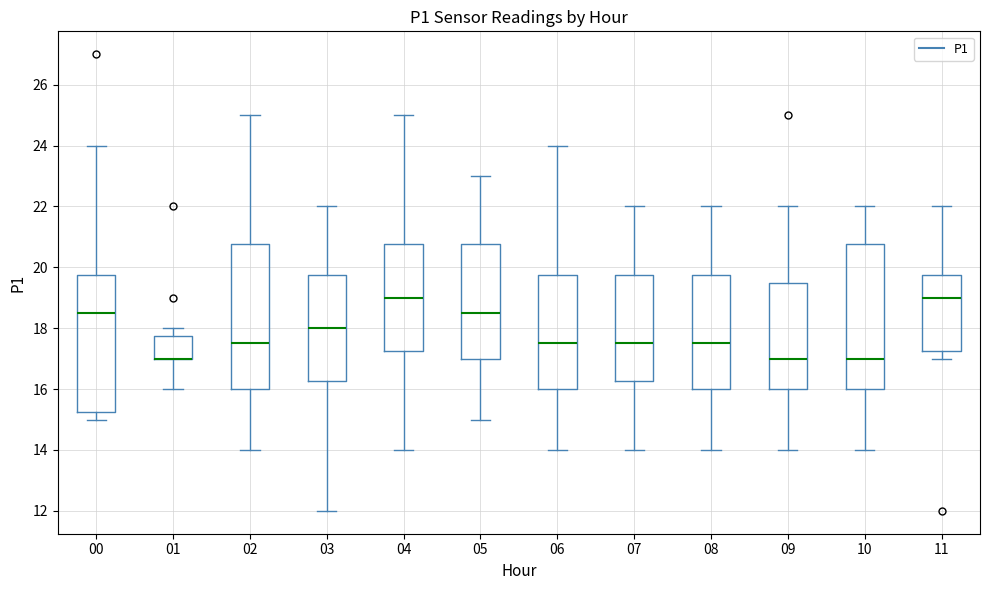

Reading left to right, transcribe this box plot: for each box, give where its median line is, the range the box spans, and where its two whiskers end, as read against the y-axis. The values are not printed on the chart, so give them approximately, as read against the axis.

00: median 18.6, box 15.2 to 19.8, whiskers 15.0 to 24.0
01: median 17.0 (drawn on the box's lower edge), box 17.0 to 17.8, whiskers 16.0 to 18.0
02: median 17.6, box 16.0 to 20.8, whiskers 14.0 to 25.0
03: median 18.0, box 16.2 to 19.8, whiskers 12.0 to 22.0
04: median 19.0, box 17.2 to 20.8, whiskers 14.0 to 25.0
05: median 18.6, box 17.0 to 20.8, whiskers 15.0 to 23.0
06: median 17.6, box 16.0 to 19.8, whiskers 14.0 to 24.0
07: median 17.6, box 16.2 to 19.8, whiskers 14.0 to 22.0
08: median 17.6, box 16.0 to 19.8, whiskers 14.0 to 22.0
09: median 17.0, box 16.0 to 19.6, whiskers 14.0 to 22.0
10: median 17.0, box 16.0 to 20.8, whiskers 14.0 to 22.0
11: median 19.0, box 17.2 to 19.8, whiskers 17.0 to 22.0